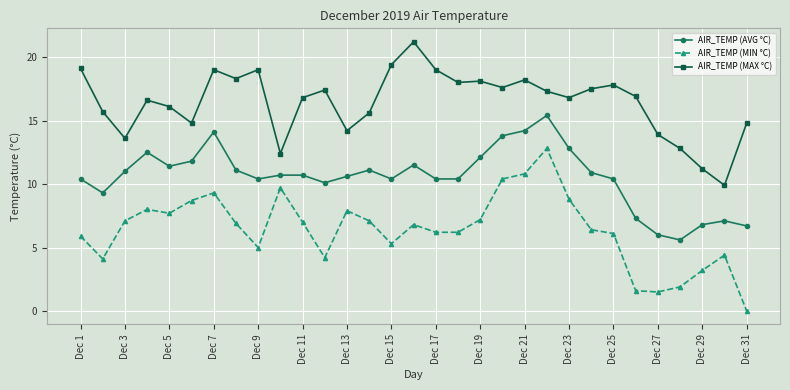

Rank the series by their average value, from highest to lowest.

AIR_TEMP (MAX °C), AIR_TEMP (AVG °C), AIR_TEMP (MIN °C)